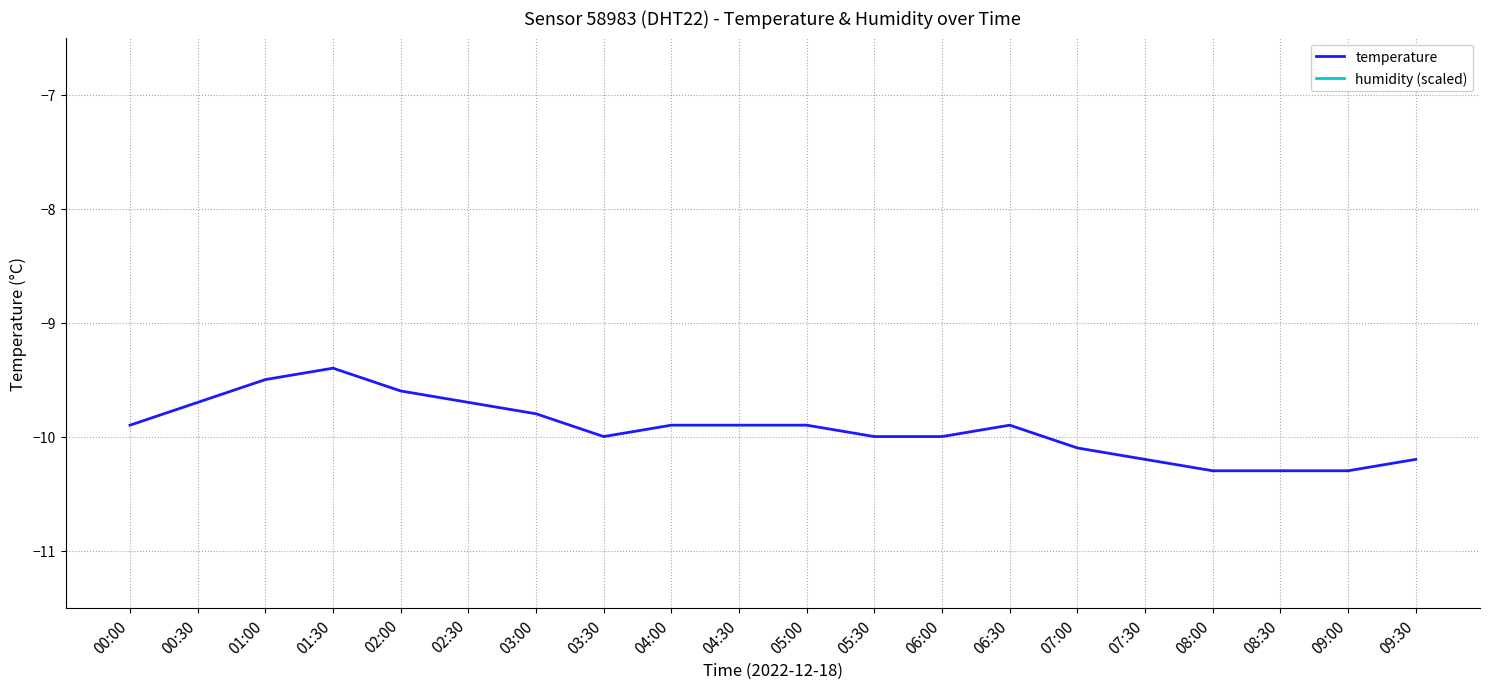

The temperature series shows -9.9 at 00:00. True or false?

True